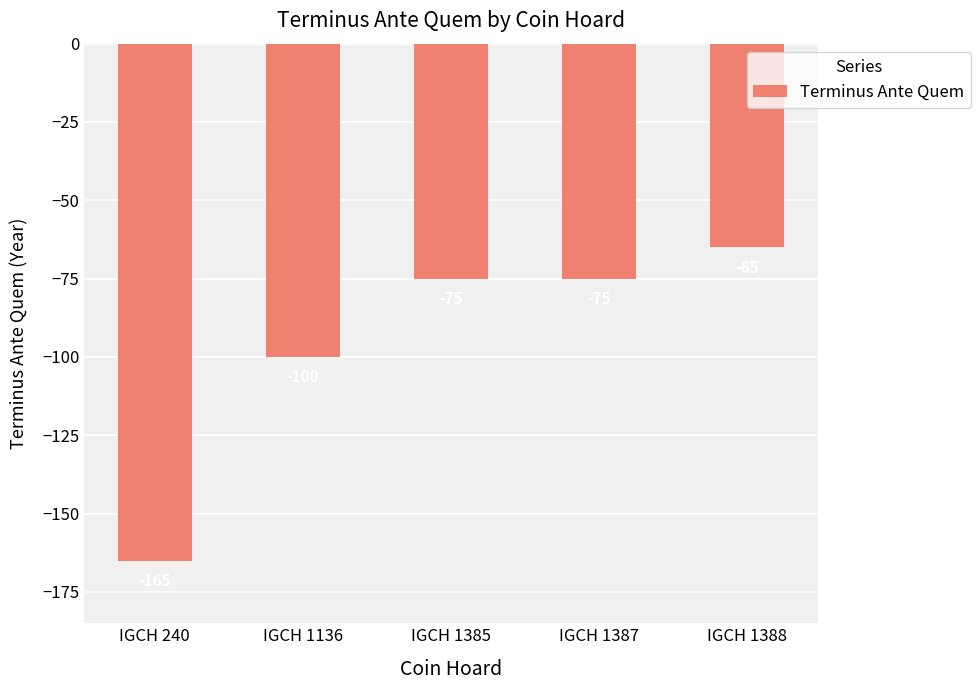

What is the greatest value displayed?

-65